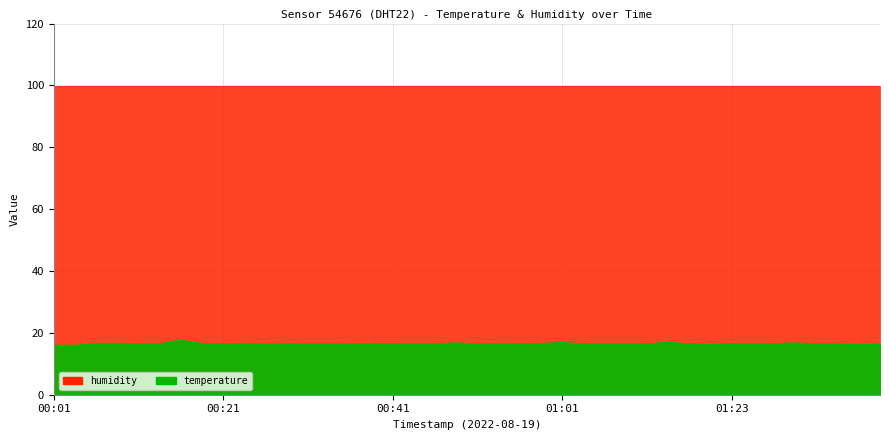

The chart shows a value of 27.1 at 01:36. True or false?

False